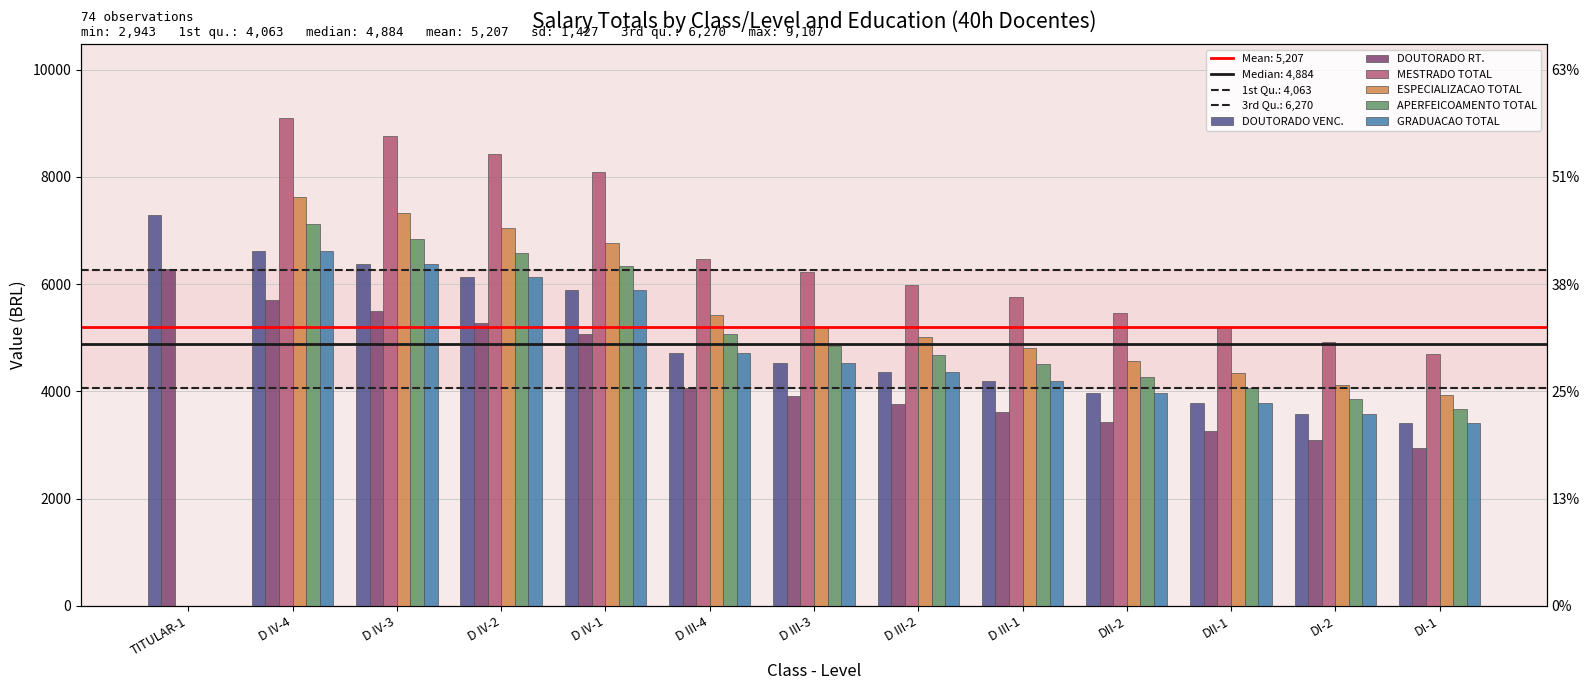

Which series has the widest spread of values?

MESTRADO TOTAL